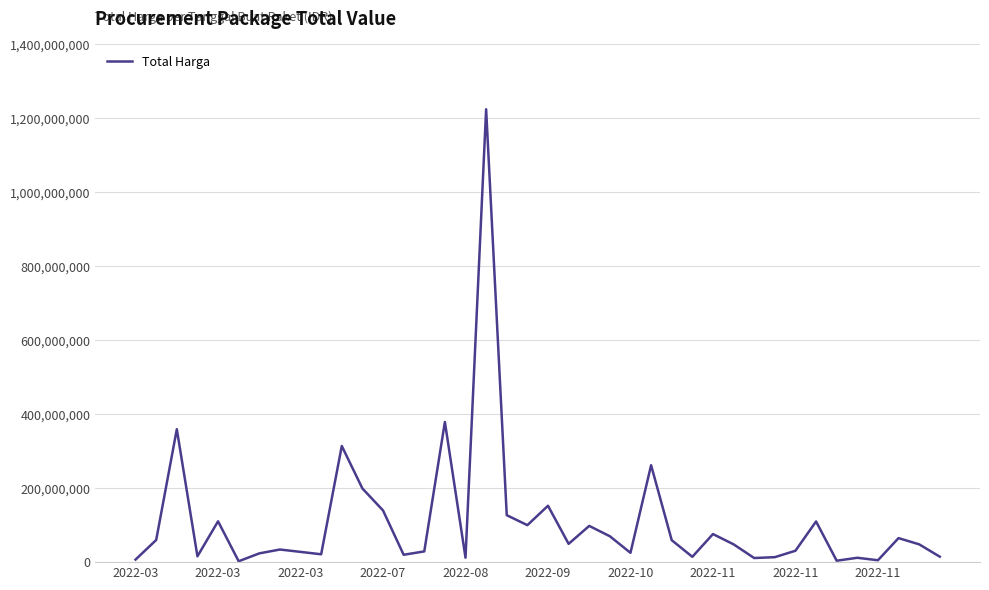

What is the difference between the maximum and minimum values?

1222286250